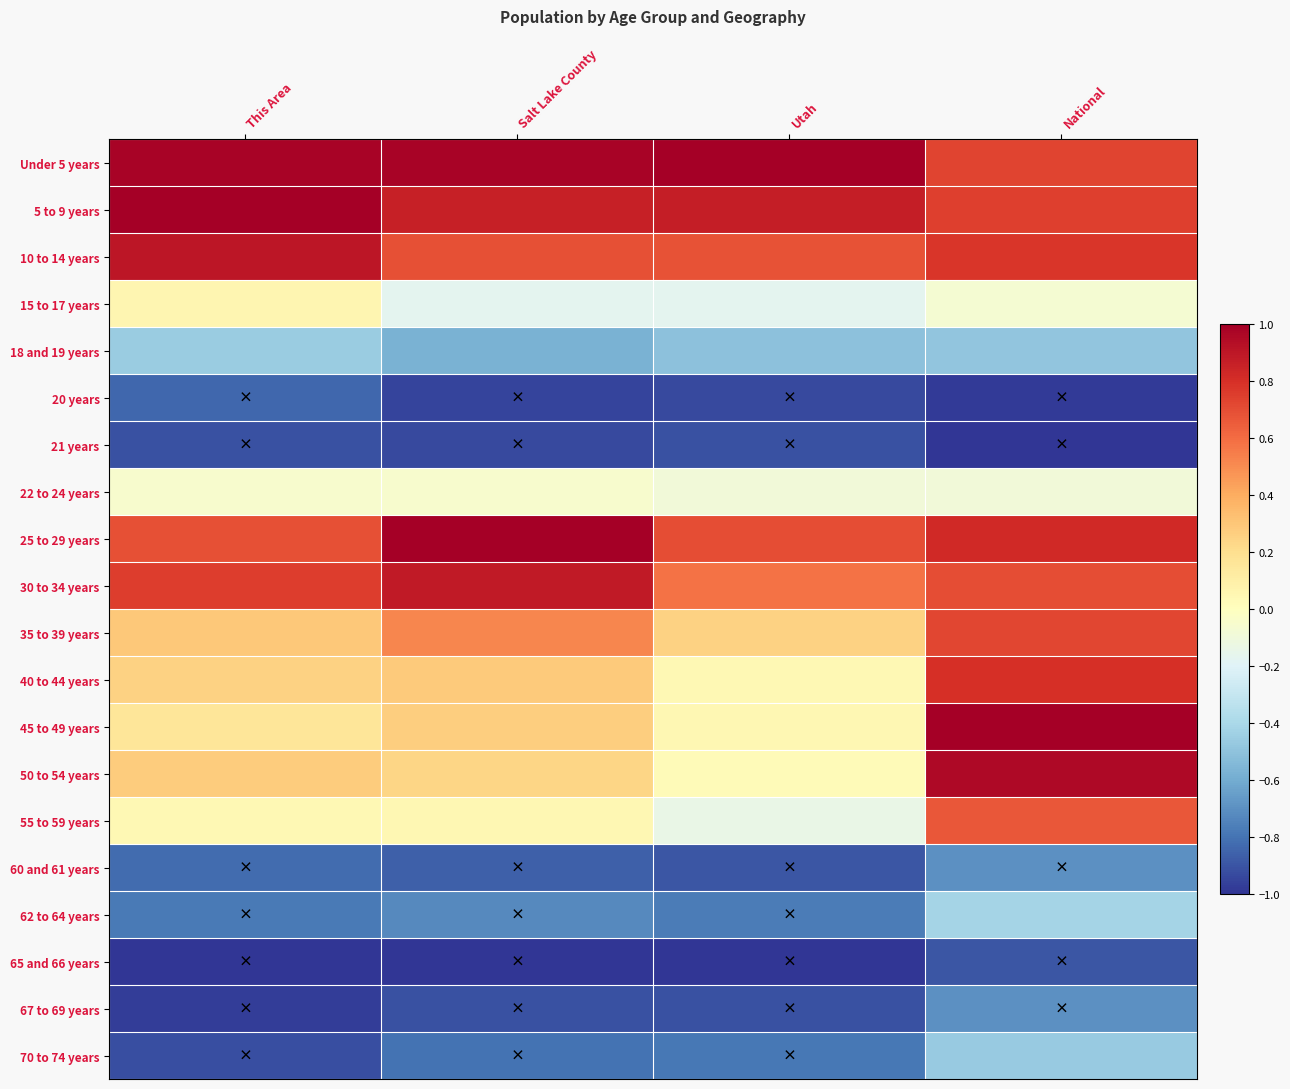

Reading left to right, transcribe all the data shown in this chart.

Under 5 years: This Area=1.0	Salt Lake County=1.0	Utah=1.0	National=0.7
5 to 9 years: This Area=1.0	Salt Lake County=0.9	Utah=0.9	National=0.7
10 to 14 years: This Area=0.9	Salt Lake County=0.7	Utah=0.7	National=0.8
15 to 17 years: This Area=0.1	Salt Lake County=-0.2	Utah=-0.2	National=-0.1
18 and 19 years: This Area=-0.5	Salt Lake County=-0.6	Utah=-0.5	National=-0.5
20 years: This Area=-0.8	Salt Lake County=-0.9	Utah=-0.9	National=-1.0
21 years: This Area=-0.9	Salt Lake County=-0.9	Utah=-0.9	National=-1.0
22 to 24 years: This Area=-0.0	Salt Lake County=-0.1	Utah=-0.1	National=-0.1
25 to 29 years: This Area=0.7	Salt Lake County=1.0	Utah=0.7	National=0.8
30 to 34 years: This Area=0.8	Salt Lake County=0.9	Utah=0.6	National=0.7
35 to 39 years: This Area=0.3	Salt Lake County=0.5	Utah=0.3	National=0.7
40 to 44 years: This Area=0.3	Salt Lake County=0.3	Utah=0.0	National=0.8
45 to 49 years: This Area=0.2	Salt Lake County=0.3	Utah=0.0	National=1.0
50 to 54 years: This Area=0.3	Salt Lake County=0.2	Utah=0.0	National=1.0
55 to 59 years: This Area=0.0	Salt Lake County=0.1	Utah=-0.1	National=0.7
60 and 61 years: This Area=-0.8	Salt Lake County=-0.9	Utah=-0.9	National=-0.7
62 to 64 years: This Area=-0.8	Salt Lake County=-0.7	Utah=-0.8	National=-0.4
65 and 66 years: This Area=-1.0	Salt Lake County=-1.0	Utah=-1.0	National=-0.9
67 to 69 years: This Area=-1.0	Salt Lake County=-0.9	Utah=-0.9	National=-0.7
70 to 74 years: This Area=-0.9	Salt Lake County=-0.8	Utah=-0.8	National=-0.5